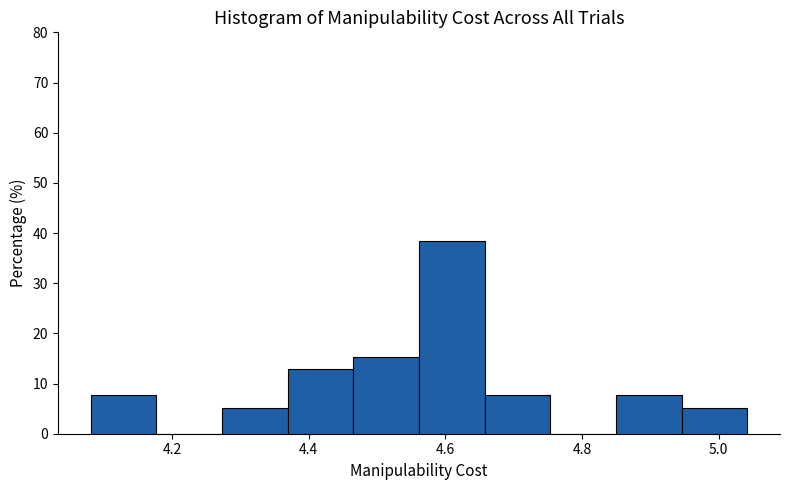

Reading left to right, transcribe this chart: for each bar, give the range it covers on the x-axis and its height. Neither the bar edges nor the heights are printed on the chart, so give them approximately, as read against the axes.

4.08 to 4.18: 8
4.18 to 4.28: 0
4.28 to 4.36: 5
4.36 to 4.46: 13
4.46 to 4.56: 15
4.56 to 4.66: 38
4.66 to 4.76: 8
4.76 to 4.84: 0
4.84 to 4.94: 8
4.94 to 5.04: 5